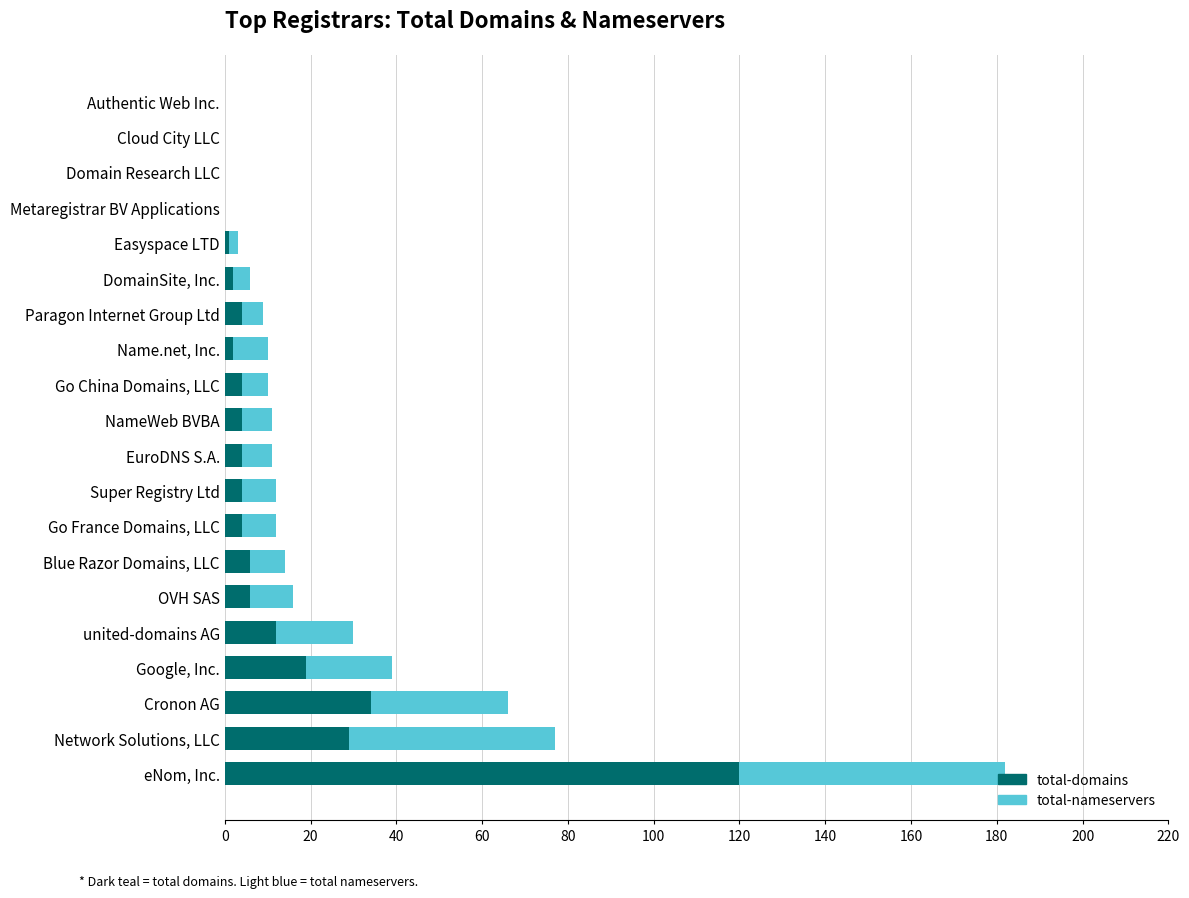

Which category has the highest value in the total-domains series?

eNom, Inc.